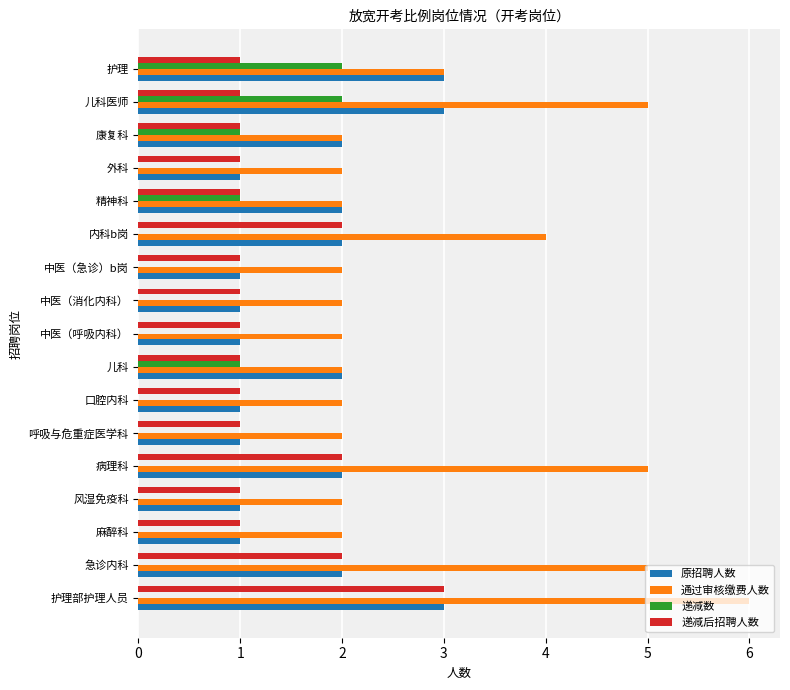

Which series changed the most between 风湿免疫科 and 儿科医师?

通过审核缴费人数